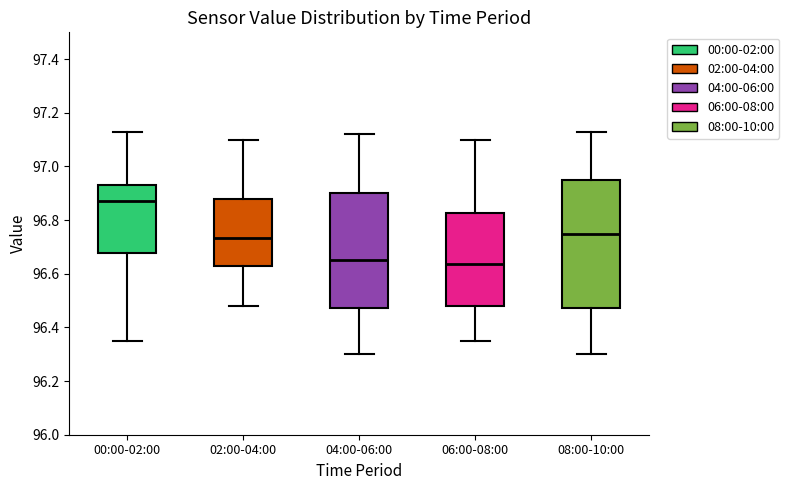

Reading left to right, read every box against the y-axis: the position of its median line, the range the box covers, and the ends of its whiskers. The values are not printed on the chart, so give them approximately, as read against the axis.

00:00-02:00: median 96.88, box 96.68 to 96.94, whiskers 96.36 to 97.14
02:00-04:00: median 96.74, box 96.62 to 96.88, whiskers 96.48 to 97.10
04:00-06:00: median 96.66, box 96.48 to 96.90, whiskers 96.30 to 97.12
06:00-08:00: median 96.64, box 96.48 to 96.82, whiskers 96.36 to 97.10
08:00-10:00: median 96.76, box 96.48 to 96.96, whiskers 96.30 to 97.14